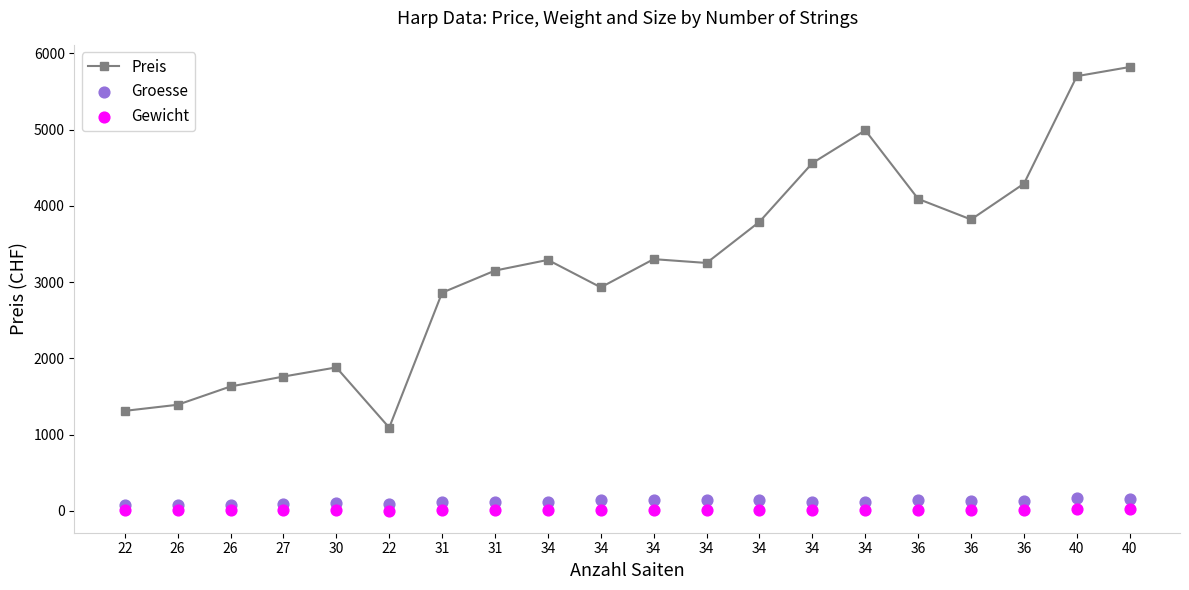

Which series has the largest total across all categories?

Preis